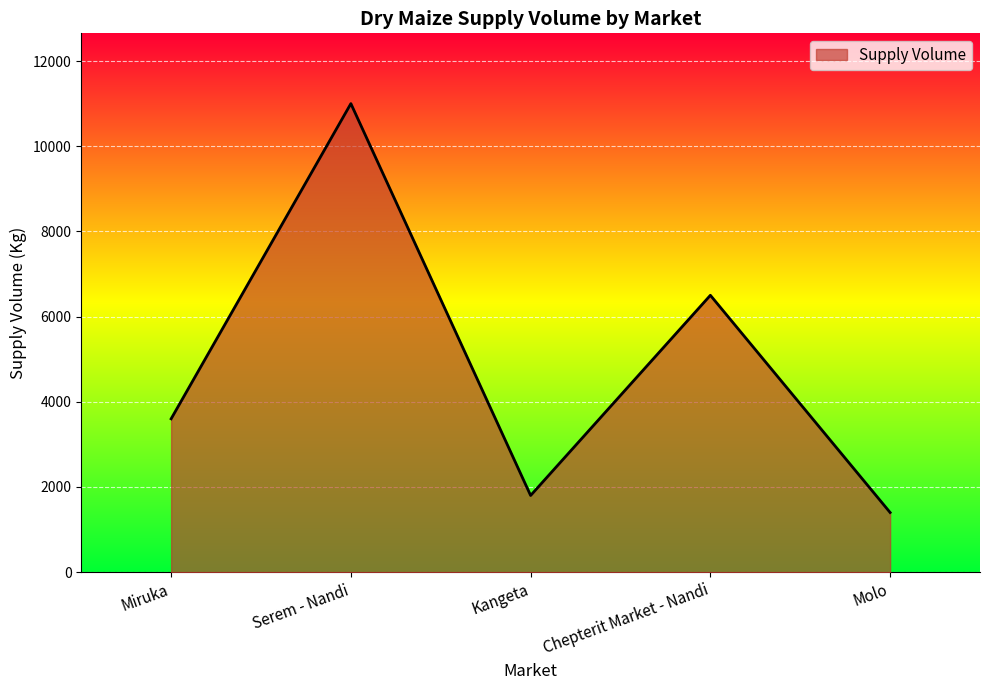

What is the change in value from Serem - Nandi to Kangeta?

-9200